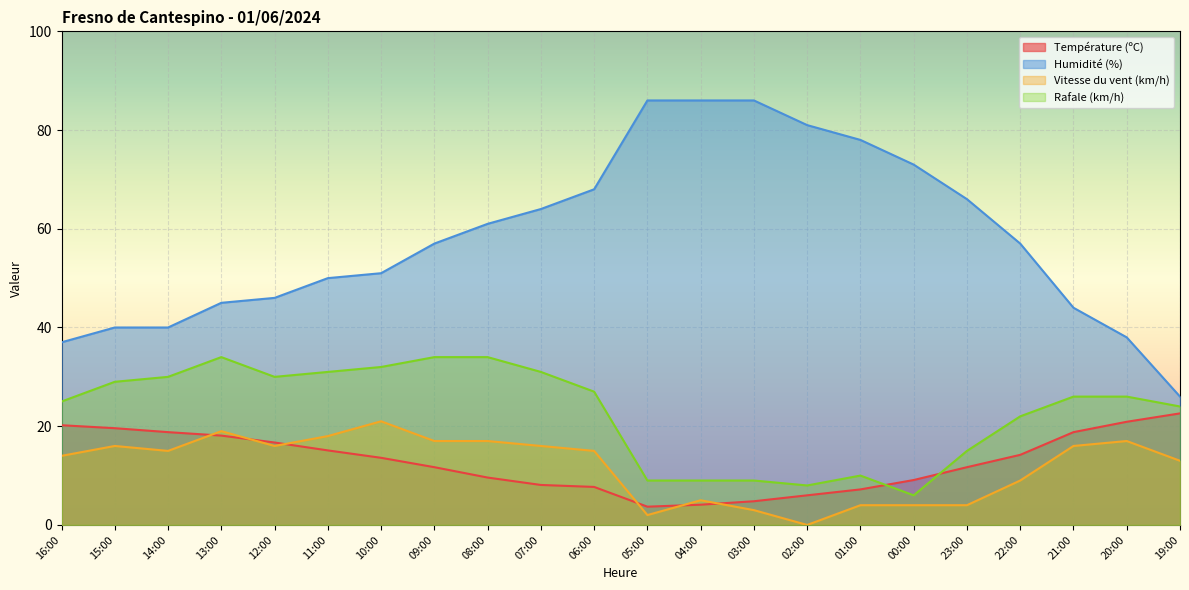

How many times do Rafale (km/h) and Température (ºC) cross each other?

2